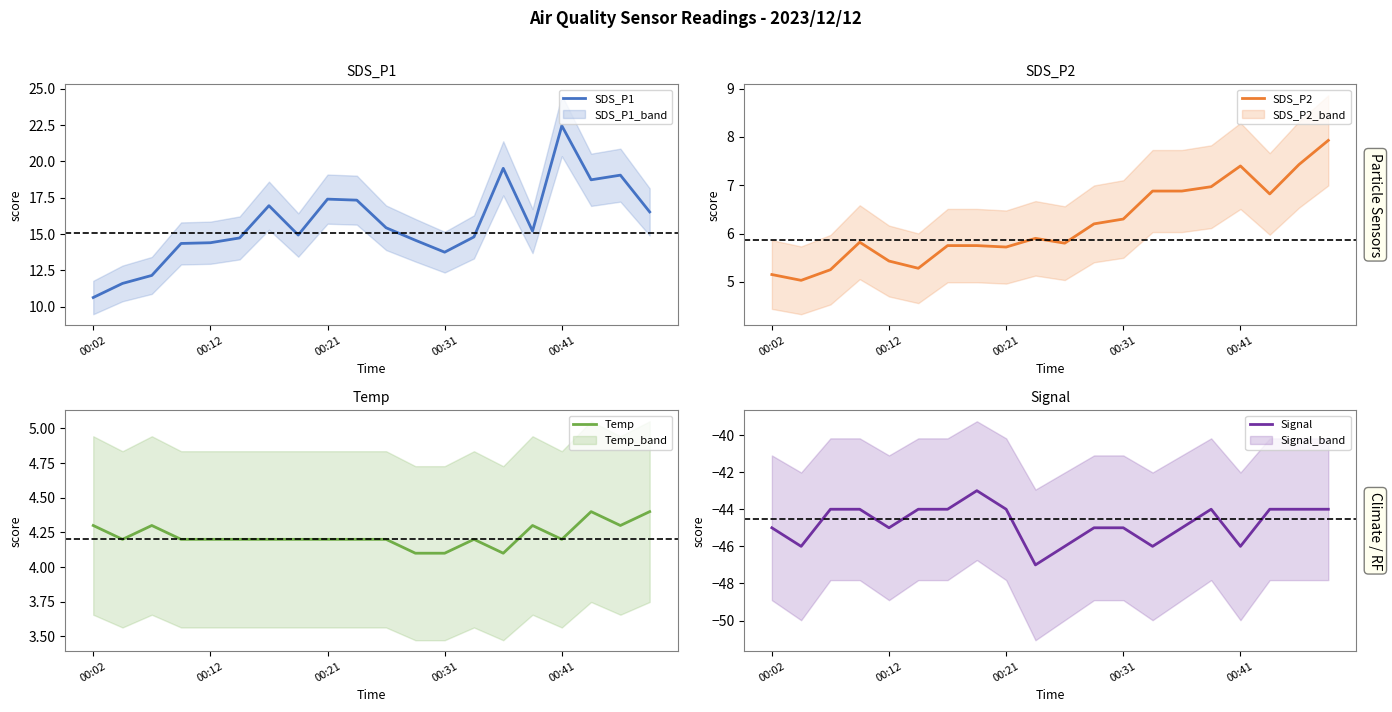

Is the value of Signal at 10 greater than the value of Temp at 17?

No